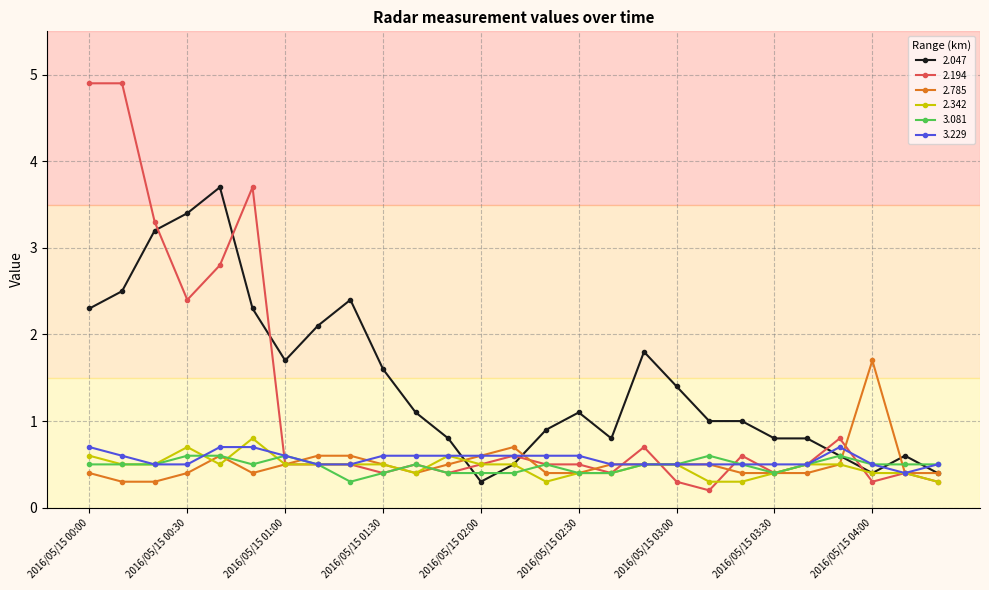

What is the lowest value of the 2.785 series?

0.3